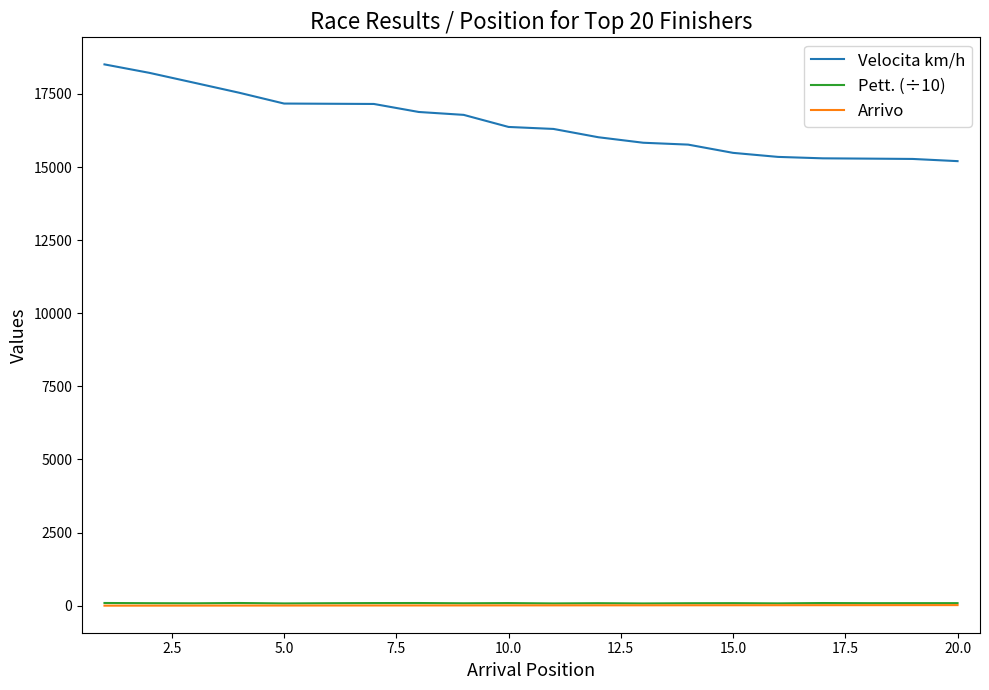

What is the difference between the second highest and second lowest values in the Velocita km/h series?

2944.0